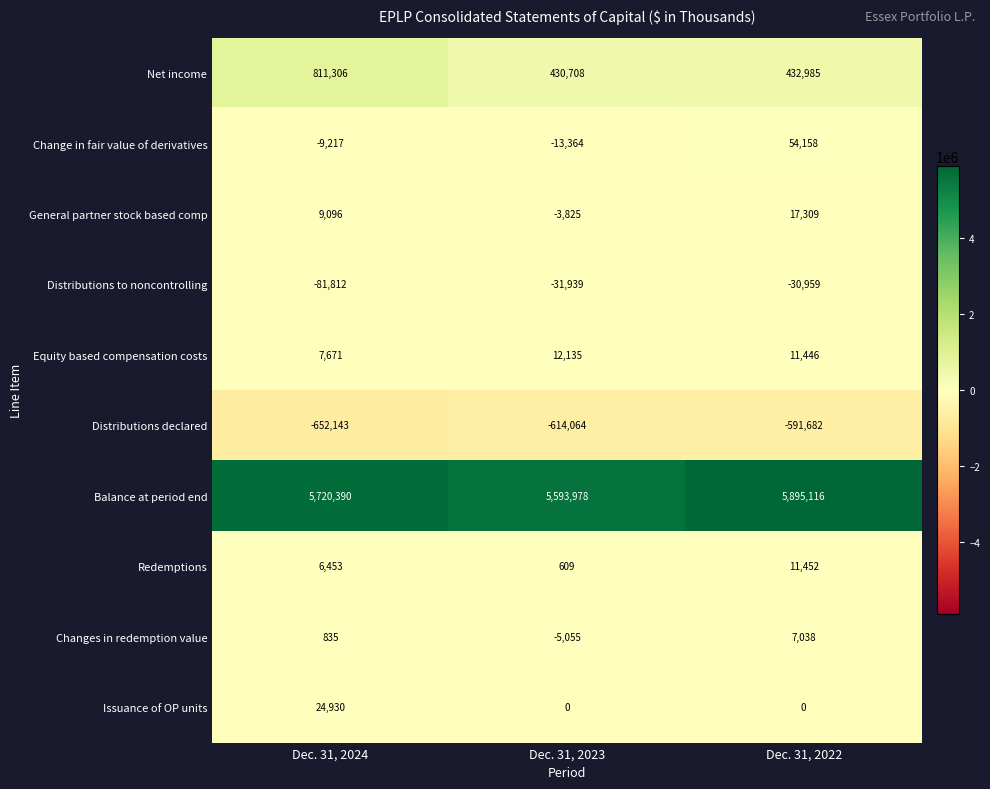

Reading right to left, transcribe all the data shown in this chart.

Net income: Dec. 31, 2022=432985	Dec. 31, 2023=430708	Dec. 31, 2024=811306
Change in fair value of derivatives: Dec. 31, 2022=54158	Dec. 31, 2023=-13364	Dec. 31, 2024=-9217
General partner stock based comp: Dec. 31, 2022=17309	Dec. 31, 2023=-3825	Dec. 31, 2024=9096
Distributions to noncontrolling: Dec. 31, 2022=-30959	Dec. 31, 2023=-31939	Dec. 31, 2024=-81812
Equity based compensation costs: Dec. 31, 2022=11446	Dec. 31, 2023=12135	Dec. 31, 2024=7671
Distributions declared: Dec. 31, 2022=-591682	Dec. 31, 2023=-614064	Dec. 31, 2024=-652143
Balance at period end: Dec. 31, 2022=5895116	Dec. 31, 2023=5593978	Dec. 31, 2024=5720390
Redemptions: Dec. 31, 2022=11452	Dec. 31, 2023=609	Dec. 31, 2024=6453
Changes in redemption value: Dec. 31, 2022=7038	Dec. 31, 2023=-5055	Dec. 31, 2024=835
Issuance of OP units: Dec. 31, 2022=0	Dec. 31, 2023=0	Dec. 31, 2024=24930